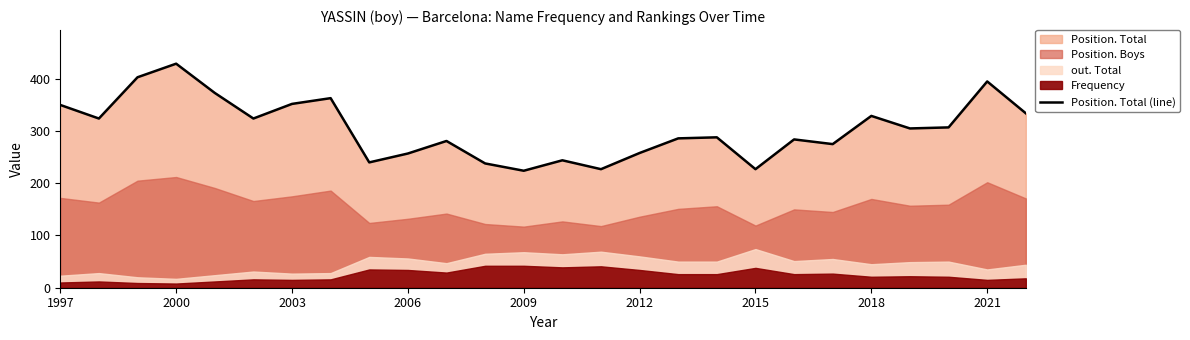

Reading left to right, list all the values displayed in this chart.

350	324	403	429	373	324	352	363	240	257	281	238	224	244	227	258	286	288	227	284	275	329	305	307	395	334